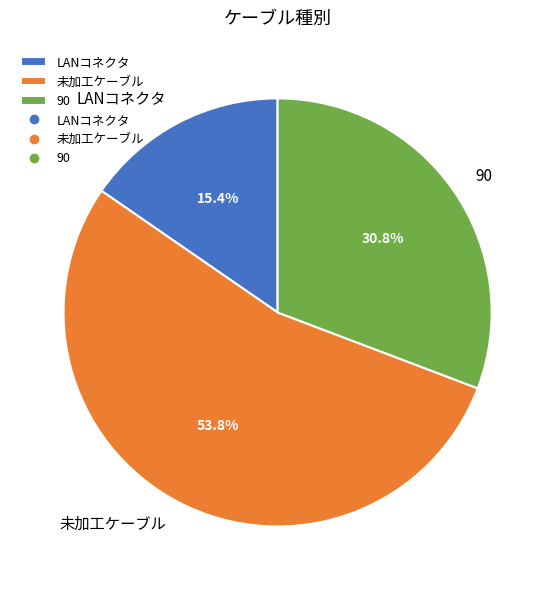

To the nearest percent, what portion does 90 represent?

31%